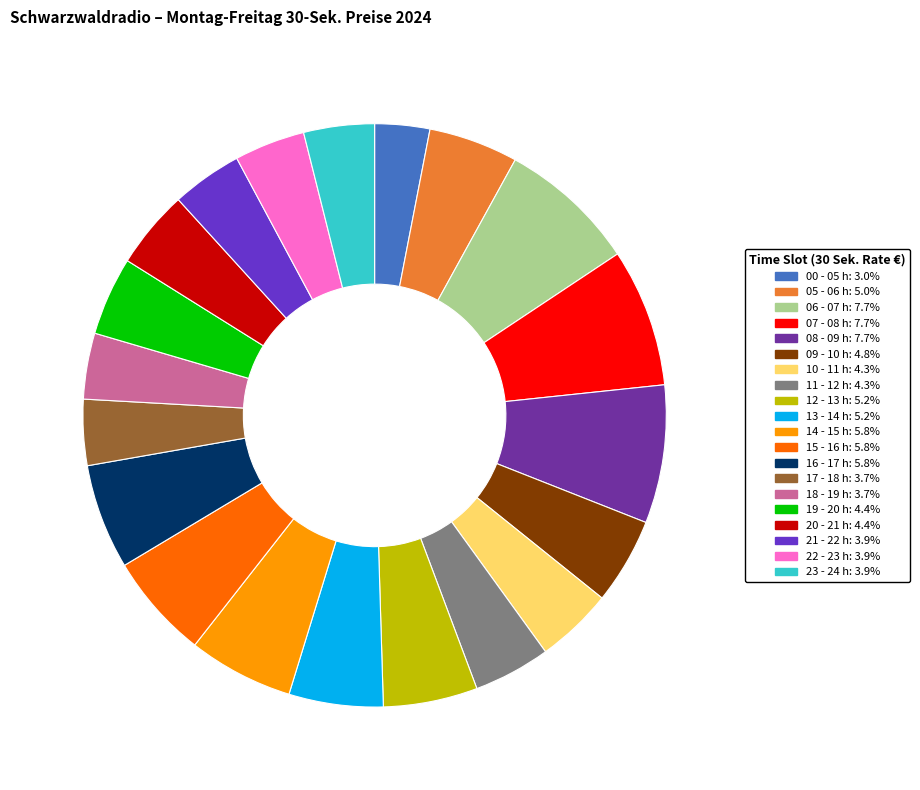

Count the number of slices in the pie.

20